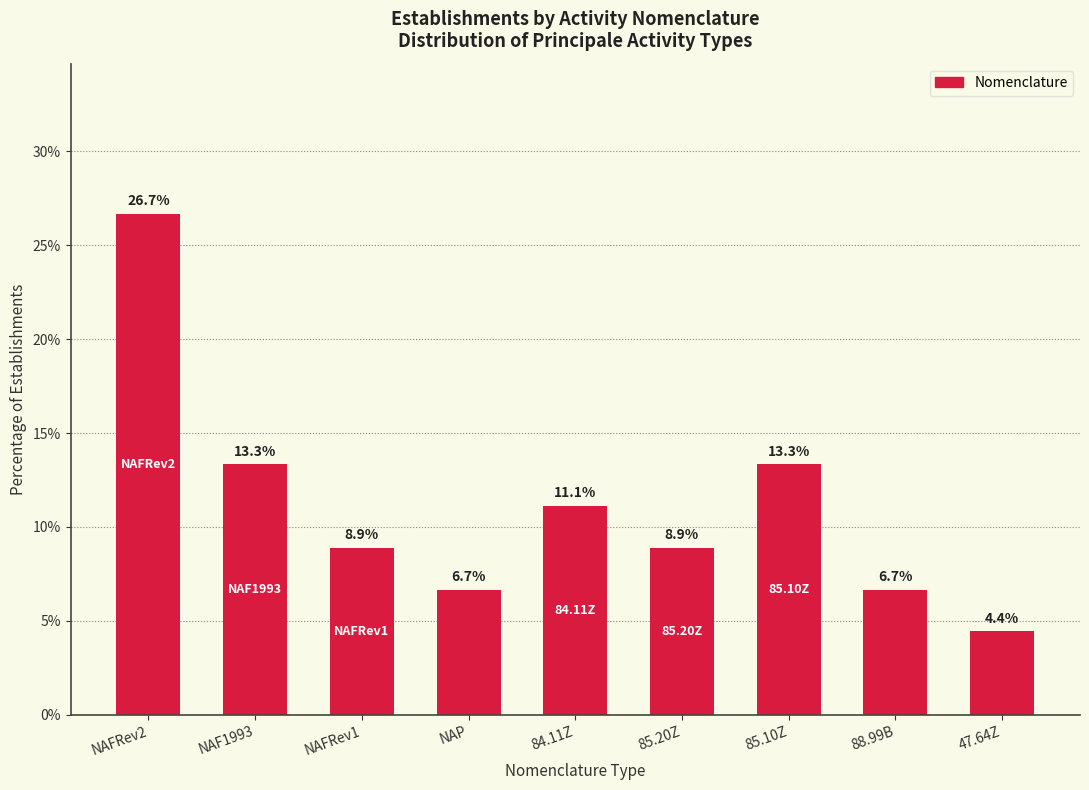

True or false: the data shows 13.3 at NAF1993.

True